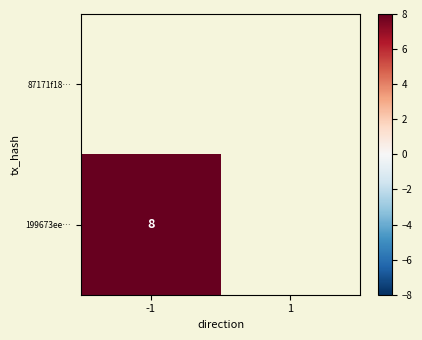

The 199673ee… series shows 11 at -1. True or false?

False